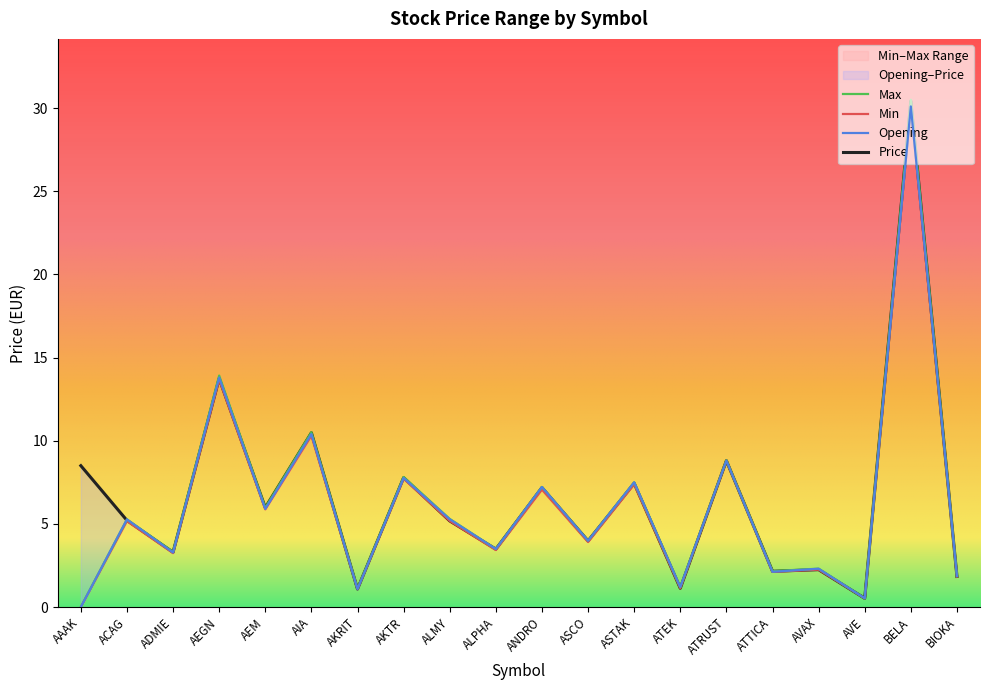

What is the sum of the Max values at BELA and ALMY?

35.8